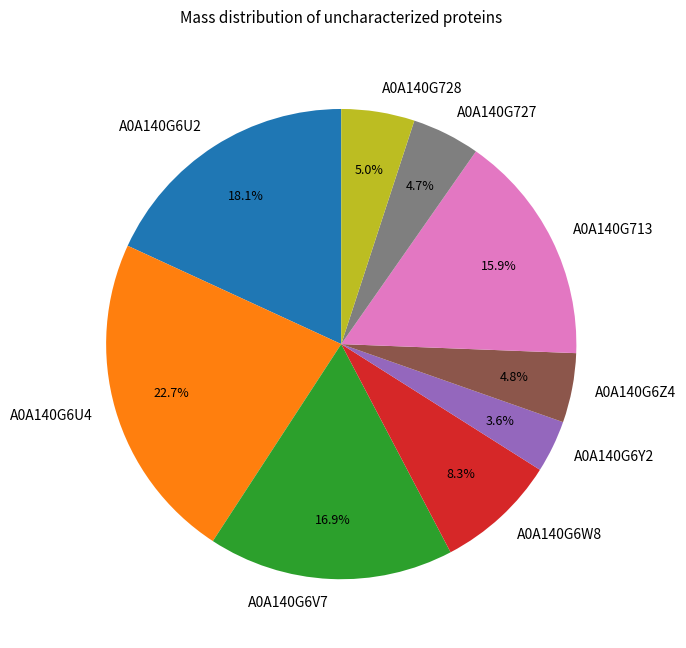

Count the number of slices in the pie.

9